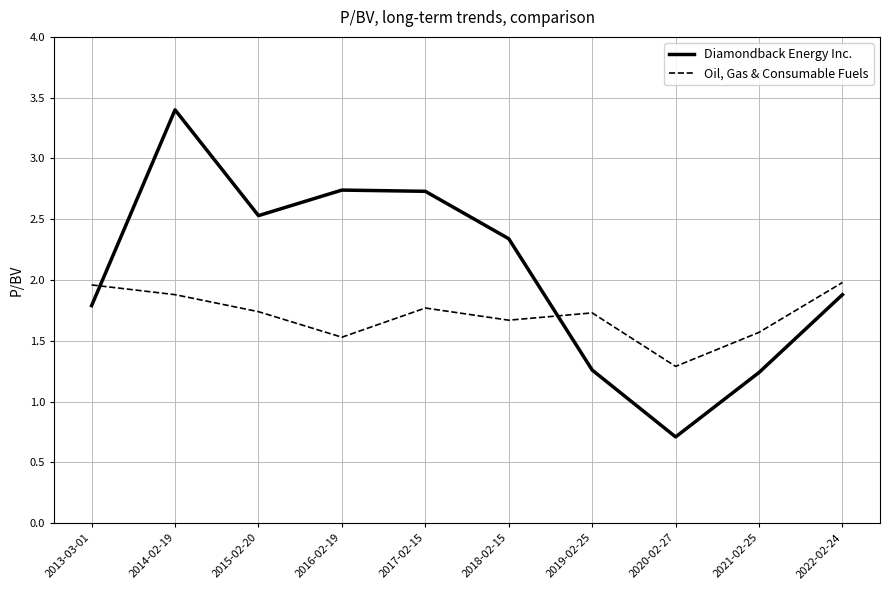

True or false: Oil, Gas & Consumable Fuels and Diamondback Energy Inc. cross at least once.

True